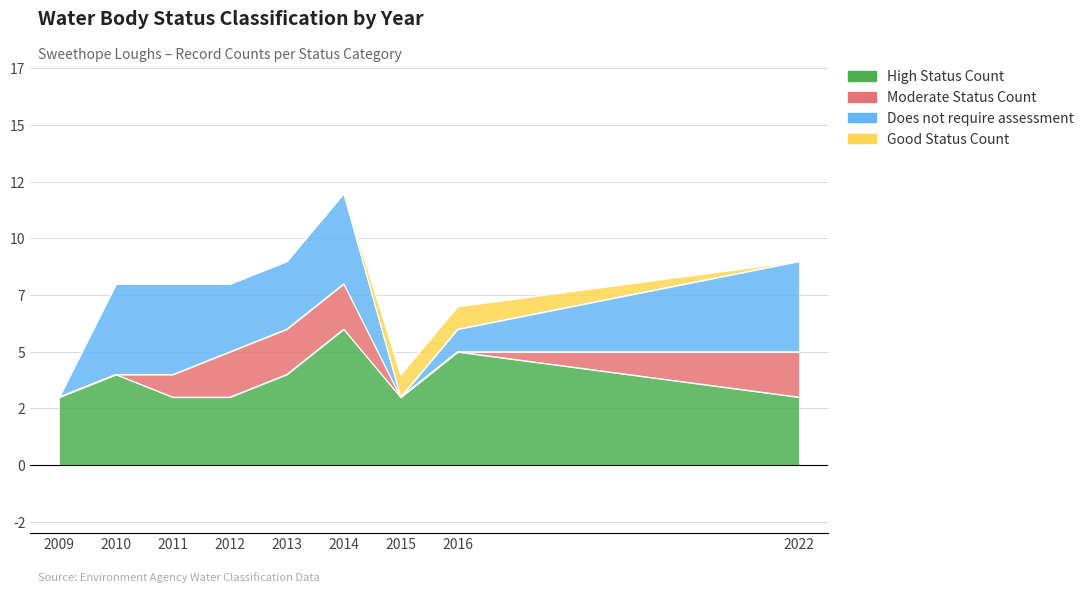

What are all the series names shown in the legend?

High Status Count, Moderate Status Count, Does not require assessment, Good Status Count